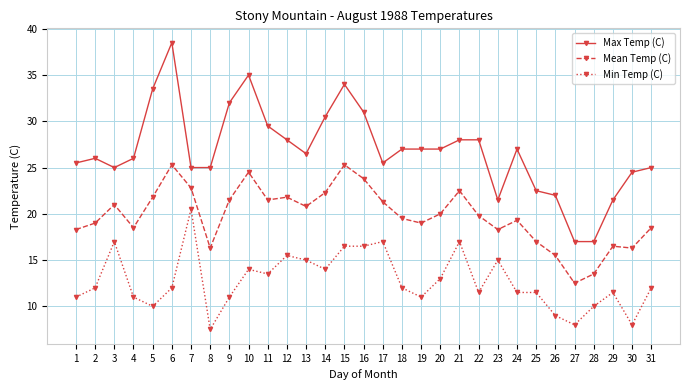

Which series has the largest total across all categories?

Max Temp (C)